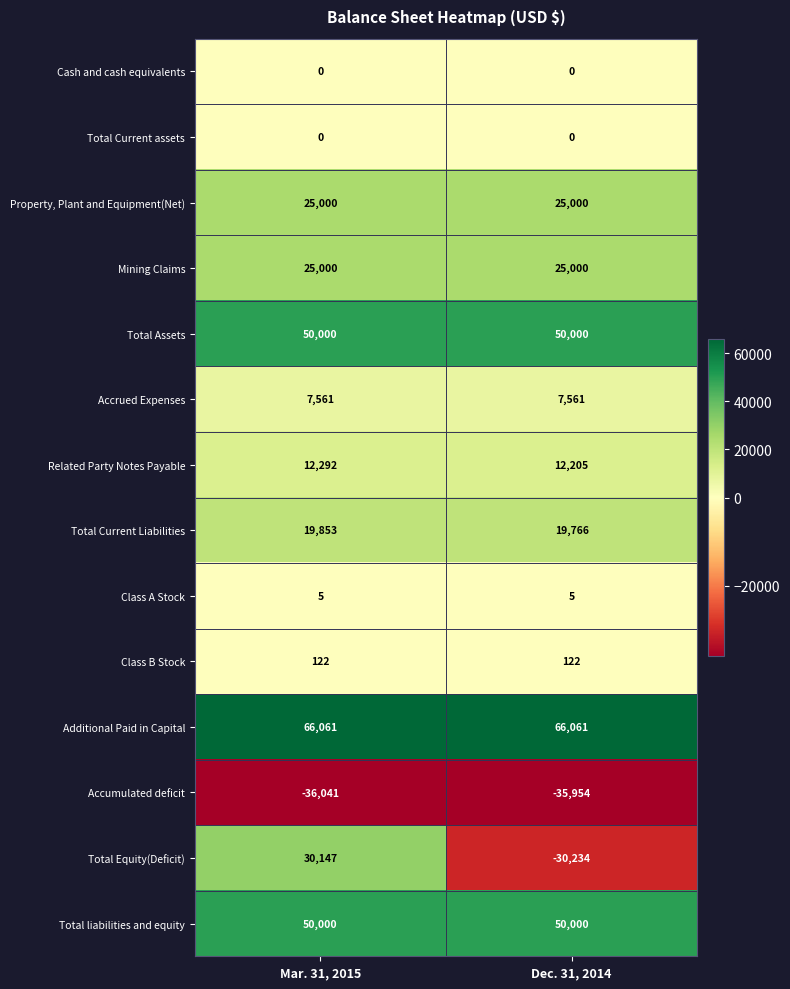

The value of Cash and cash equivalents at Dec. 31, 2014 is 0. True or false?

True